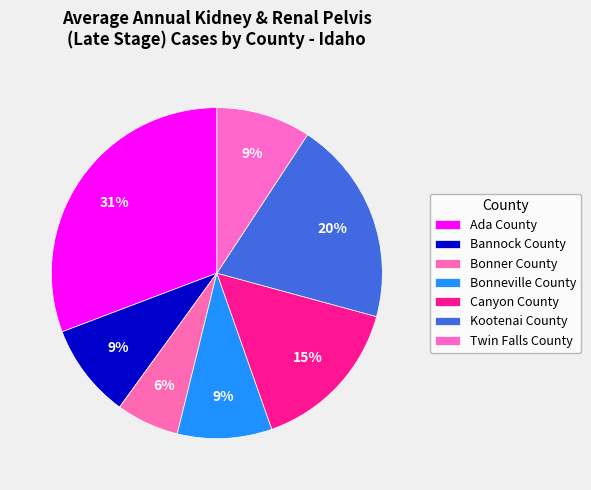

How many slices are in this pie chart?

7